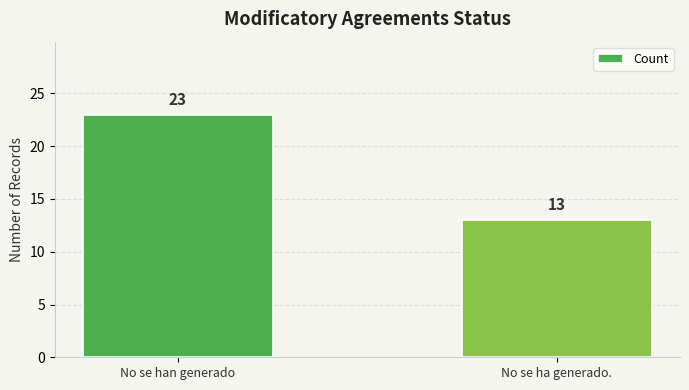

Reading left to right, transcribe all the data shown in this chart.

No se han generado=23	No se ha generado.=13